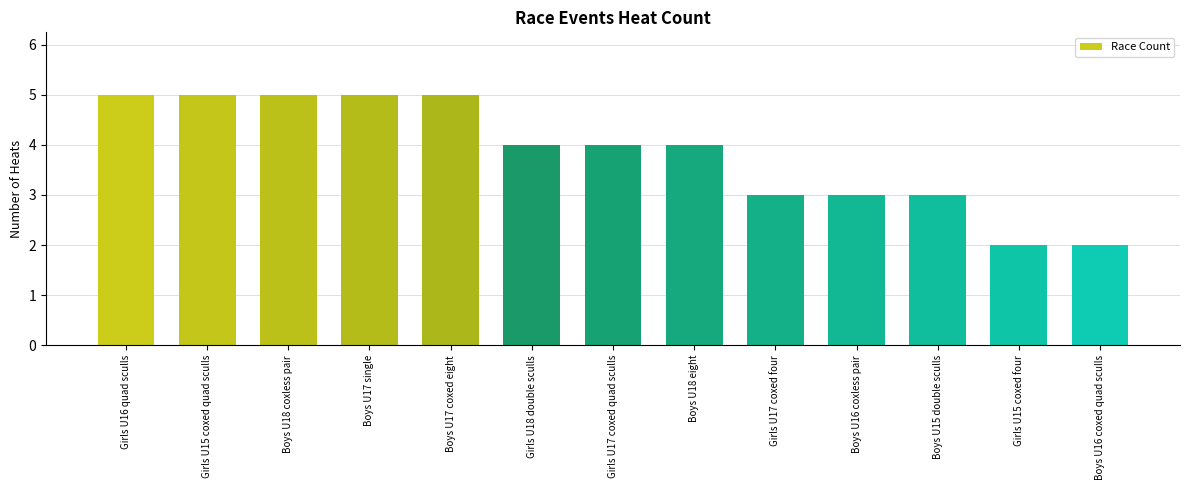

What is the greatest value displayed?

5